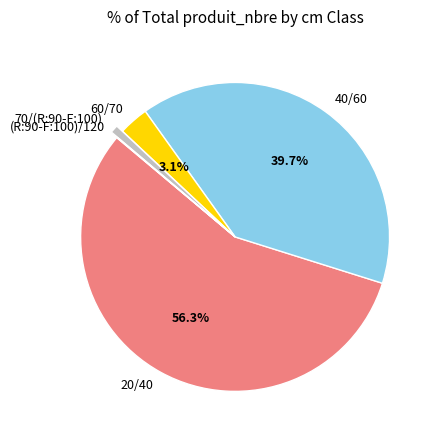

To the nearest percent, what is the average slice percentage?

20%